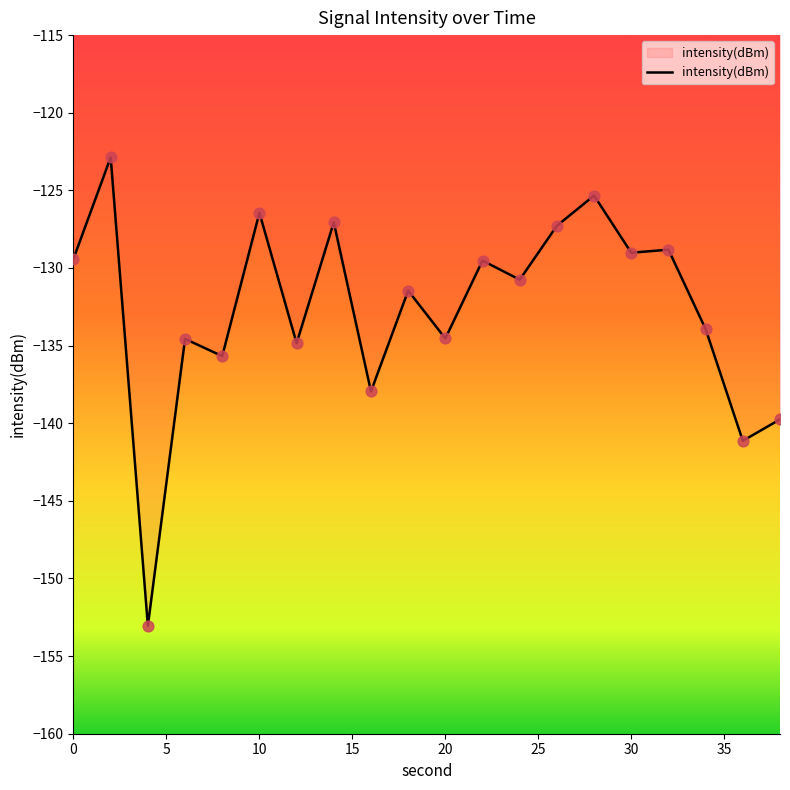

What is the greatest value displayed?

-122.9